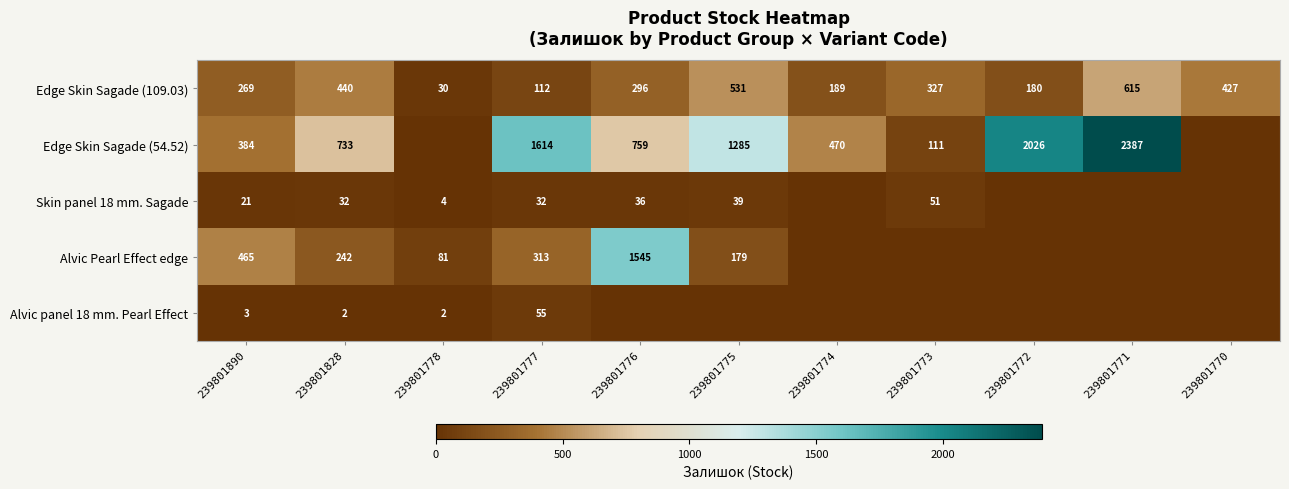

What is the average value of the Edge Skin Sagade (109.03) series?

311